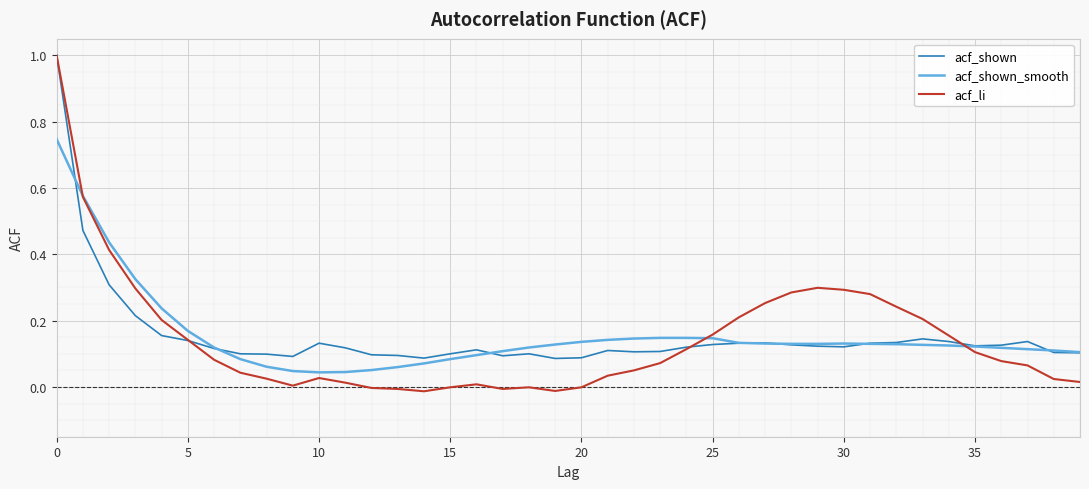

What is the maximum value shown in the chart?

1.0